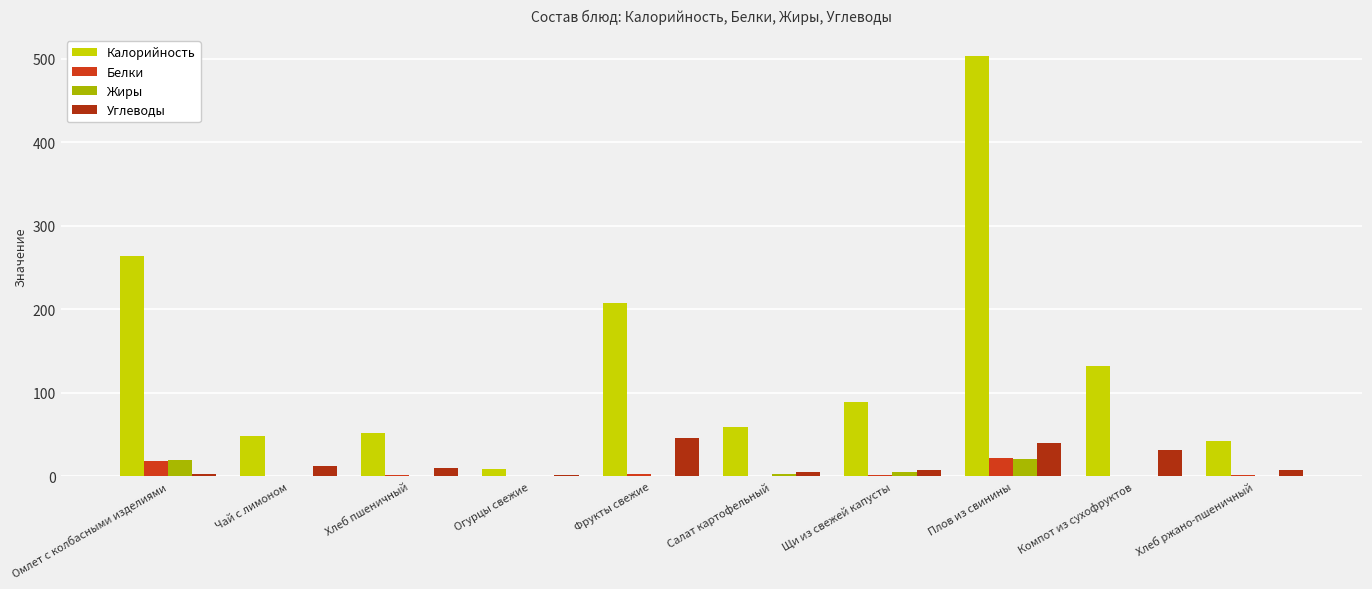

Is it true that Калорийность equals 376.2 at Омлет с колбасными изделиями?

False